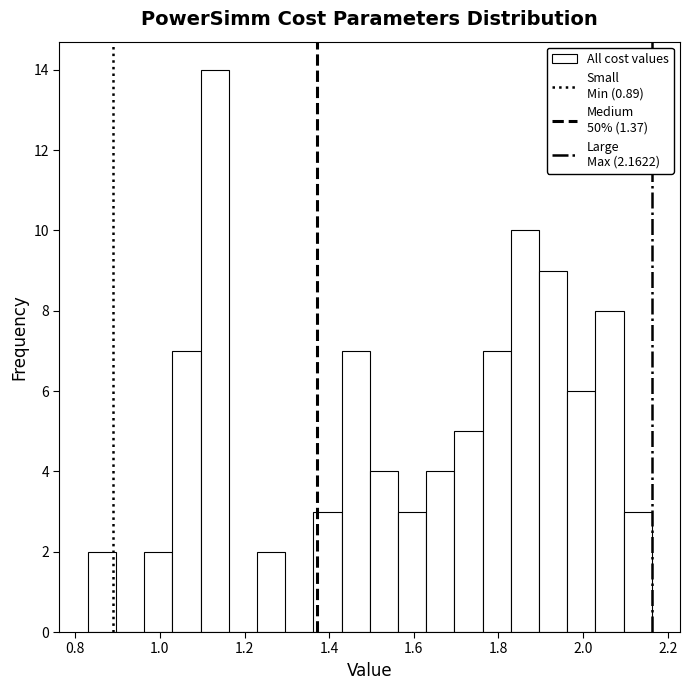

Around what value on the x-axis is the tallest bar? Give the approximate position of its centre, as read against the axis.

1.12